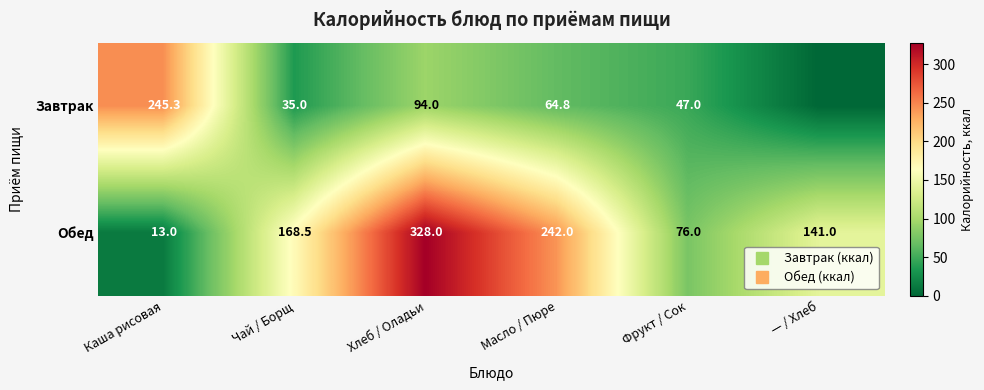

Between Чай / Борщ and Фрукт / Сок, which series saw the biggest shift?

Обед